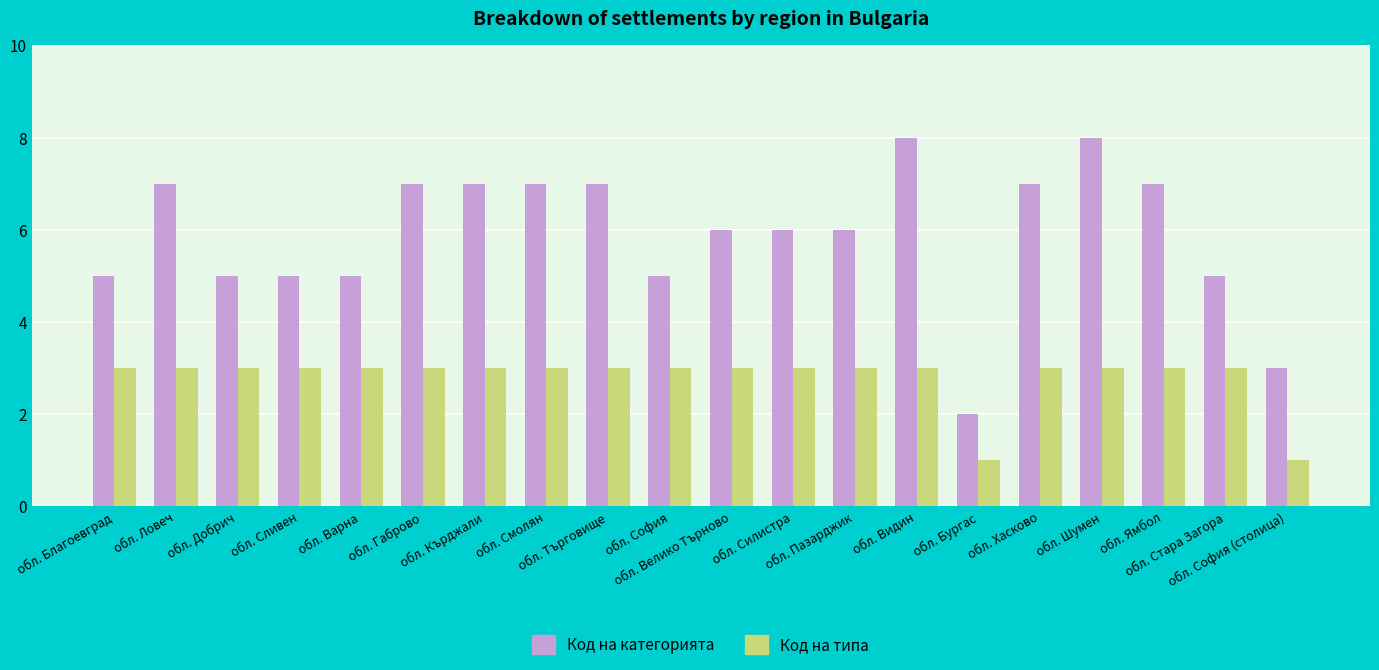

What is the difference between the highest and lowest values at обл. Силистра?

3